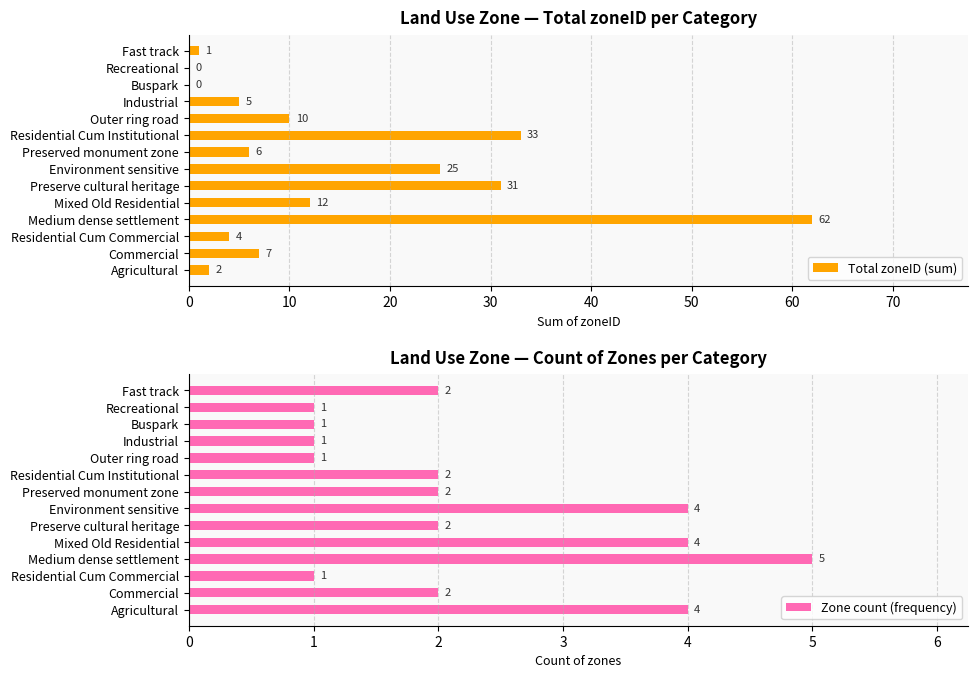

Read the Total zoneID (sum) value at Environment sensitive, to the nearest 5.

25